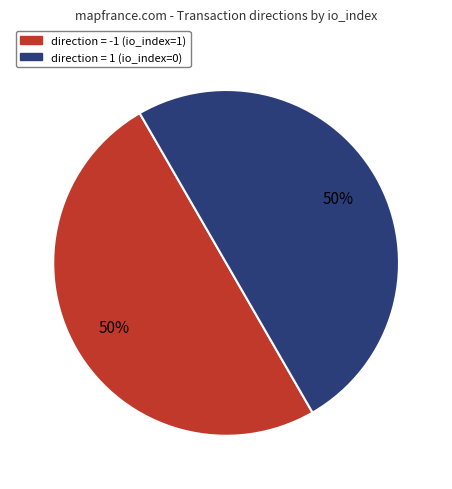

To the nearest percent, what is the difference between the largest and smallest slice percentages?

0%